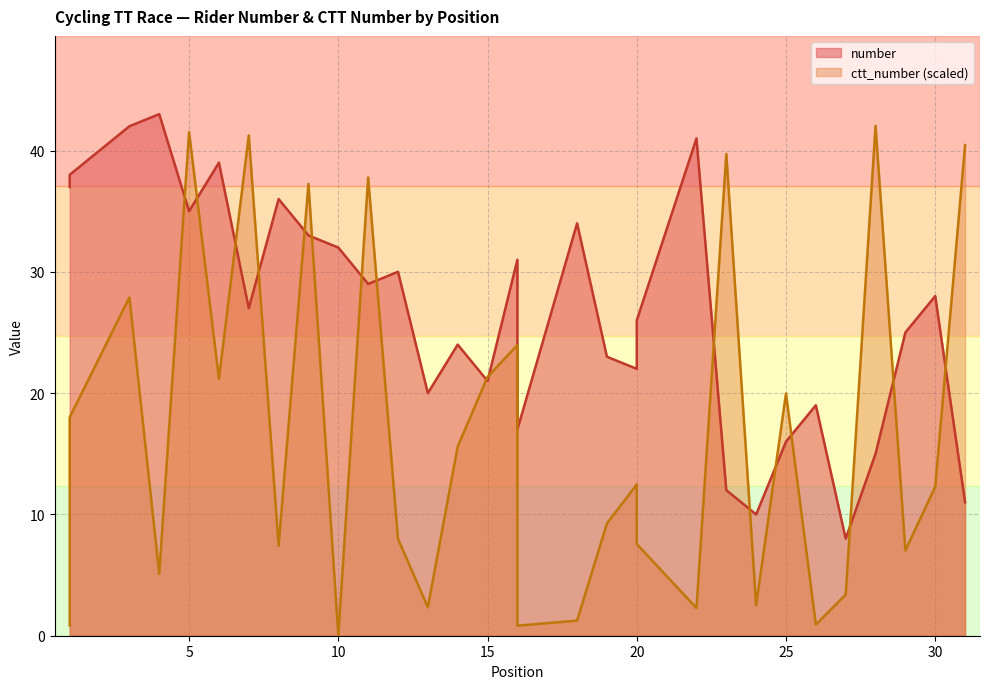

How many intersections are there between number and ctt_number?

17